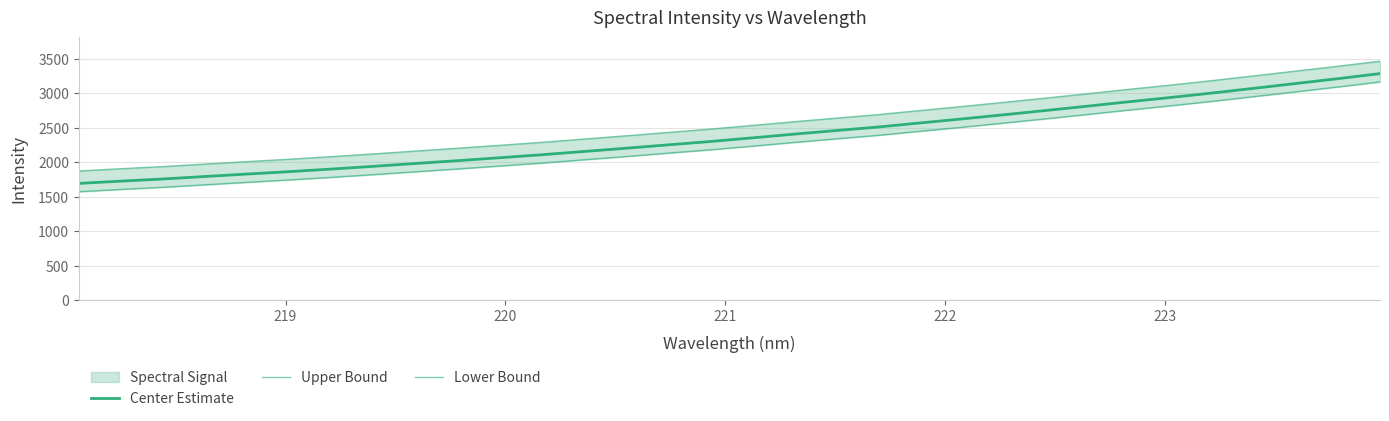

Is it true that Center Estimate equals 3378.4 at 7?

False